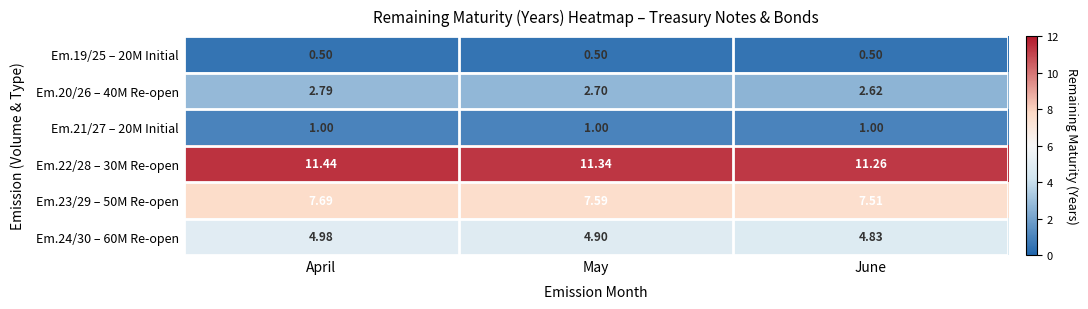

At how many categories does at least one series exceed 2?

3